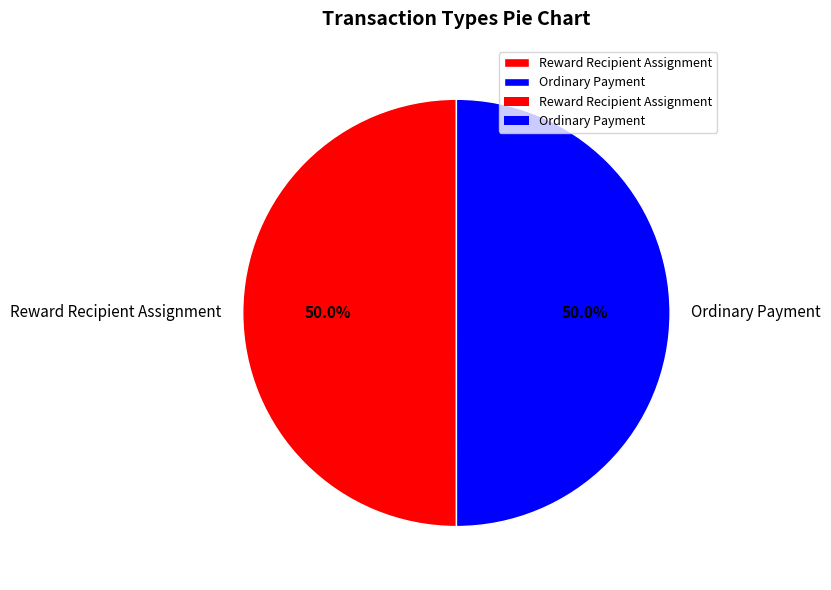

Count the number of slices in the pie.

2